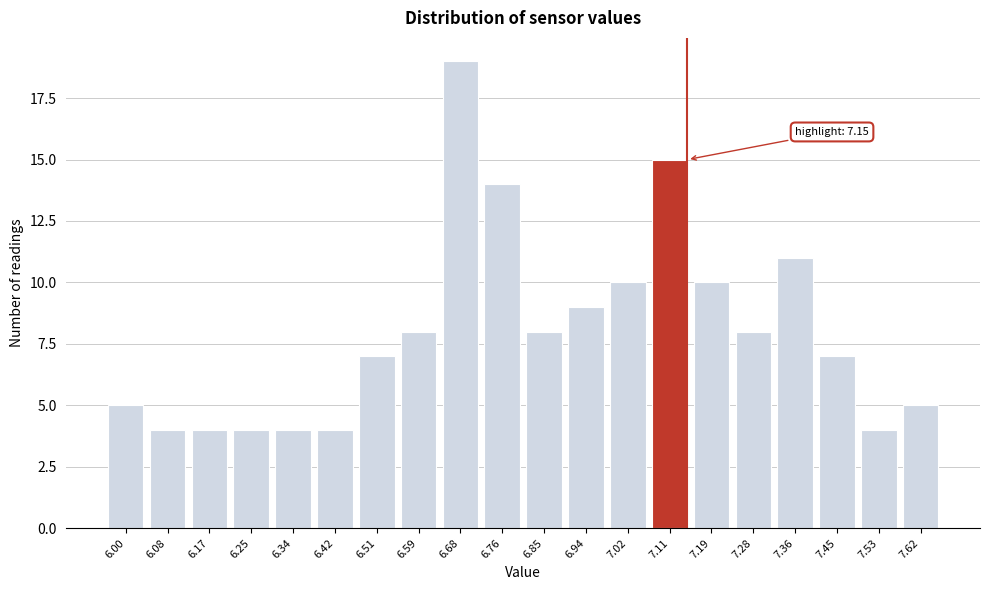

Reading right to left, list all the values displayed in this chart.

7.62=5	7.53=4	7.45=7	7.36=11	7.28=8	7.19=10	7.11=15	7.02=10	6.94=9	6.85=8	6.76=14	6.68=19	6.59=8	6.51=7	6.42=4	6.34=4	6.25=4	6.17=4	6.08=4	6.00=5